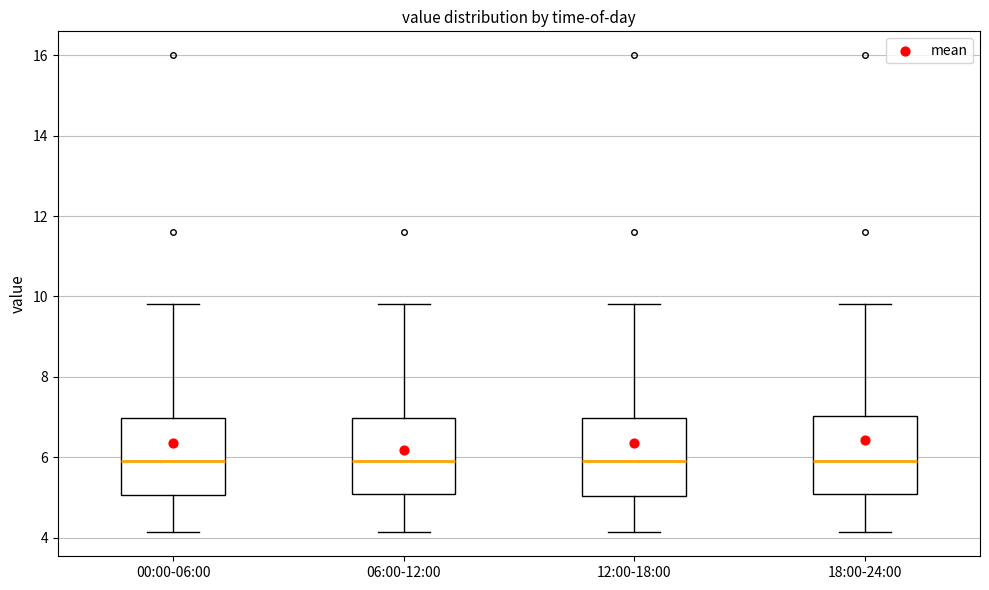

Reading left to right, transcribe this box plot: for each box, give where its median line is, the range the box spans, and where its two whiskers end, as read against the y-axis. The values are not printed on the chart, so give them approximately, as read against the axis.

00:00-06:00: median 6.0, box 5.0 to 7.0, whiskers 4.2 to 9.8
06:00-12:00: median 6.0, box 5.0 to 7.0, whiskers 4.2 to 9.8
12:00-18:00: median 6.0, box 5.0 to 7.0, whiskers 4.2 to 9.8
18:00-24:00: median 6.0, box 5.0 to 7.0, whiskers 4.2 to 9.8